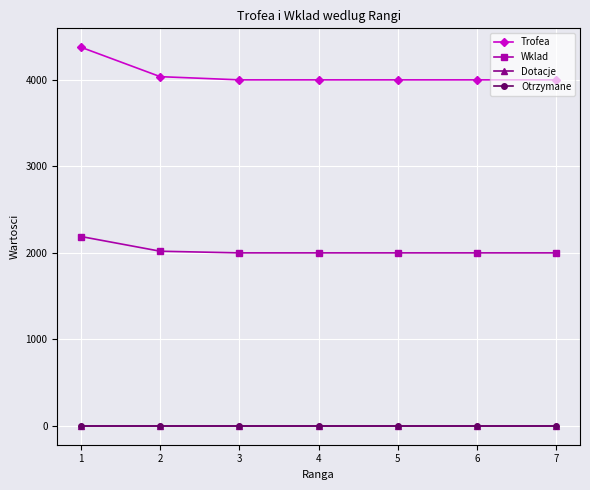

What is the lowest value of the Trofea series?

4001